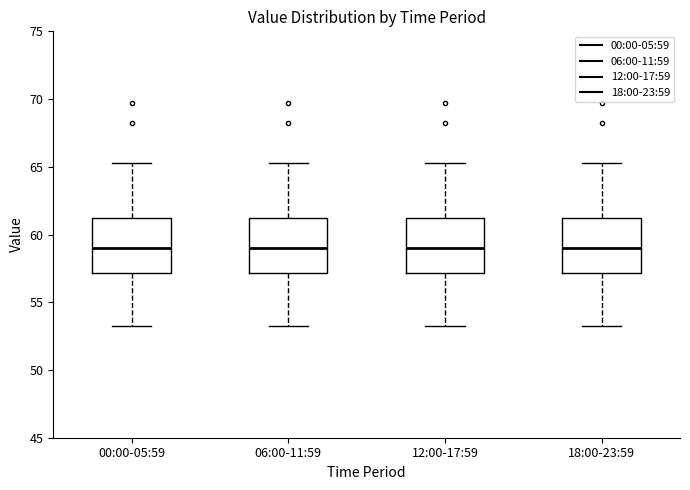

Reading left to right, transcribe this box plot: for each box, give where its median line is, the range the box spans, and where its two whiskers end, as read against the y-axis. The values are not printed on the chart, so give them approximately, as read against the axis.

00:00-05:59: median 59.0, box 57.0 to 61.0, whiskers 53.0 to 65.5
06:00-11:59: median 59.0, box 57.0 to 61.0, whiskers 53.0 to 65.5
12:00-17:59: median 59.0, box 57.0 to 61.0, whiskers 53.0 to 65.5
18:00-23:59: median 59.0, box 57.0 to 61.0, whiskers 53.0 to 65.5